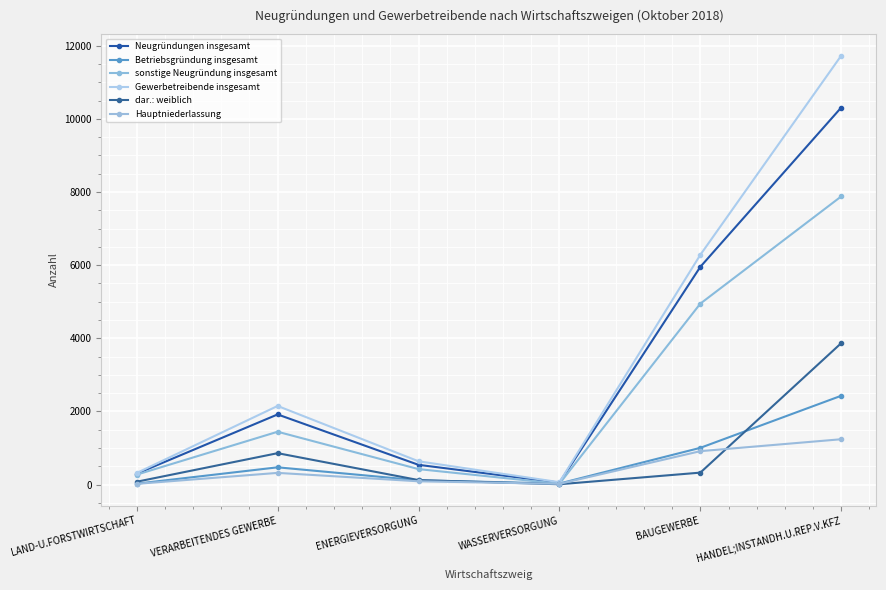

Which category has the highest value across all series?

HANDEL;INSTANDH.U.REP.V.KFZ